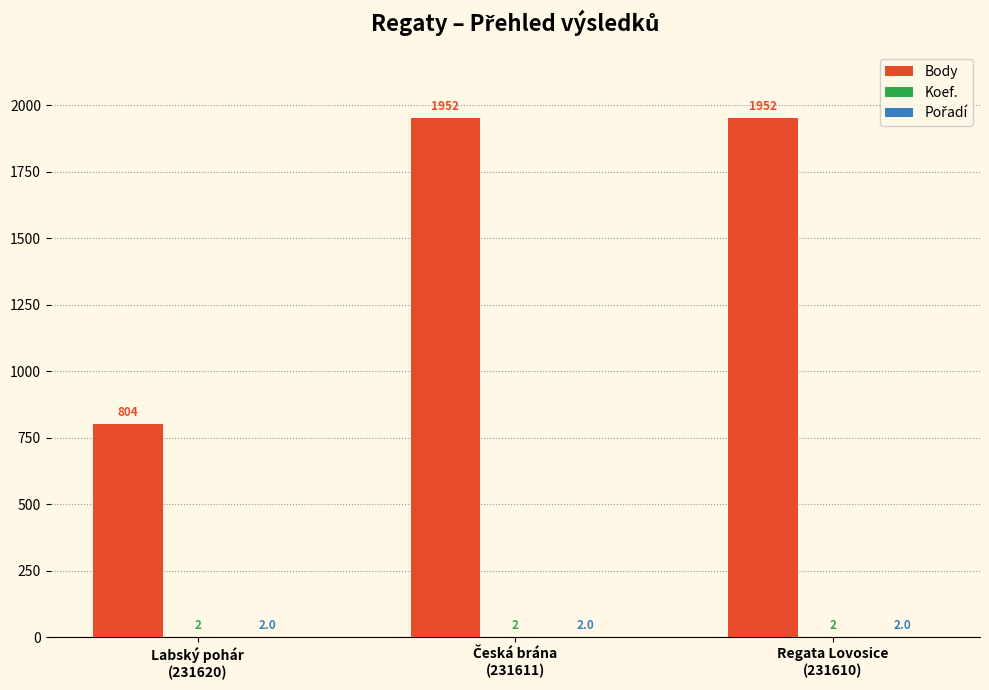

The value of Body at Labský pohár
(231620) is 1060. True or false?

False